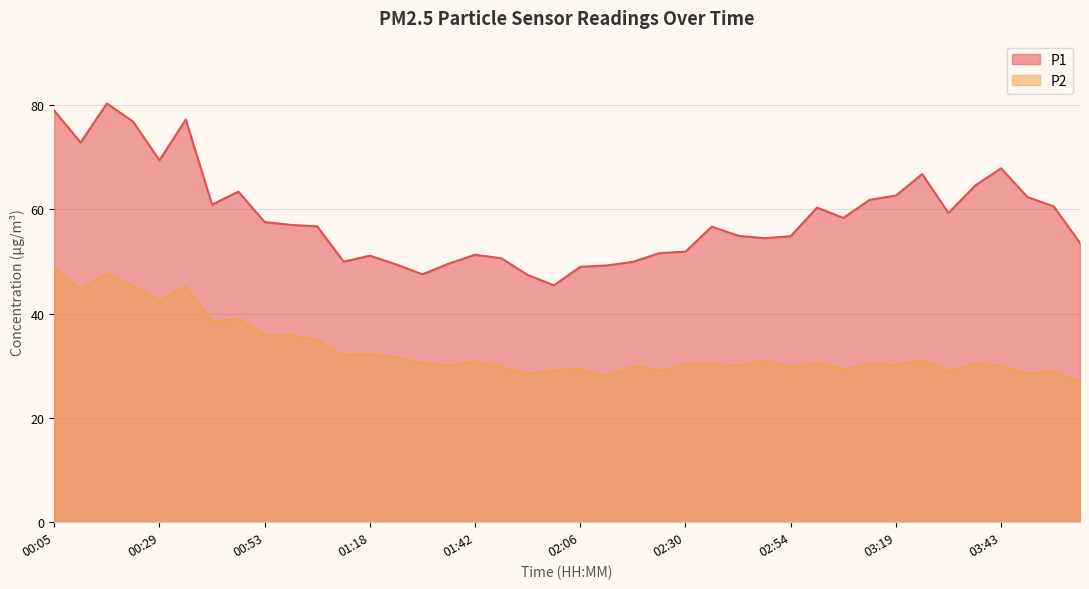

What is the difference between the highest and lowest values at 02:54?

25.1